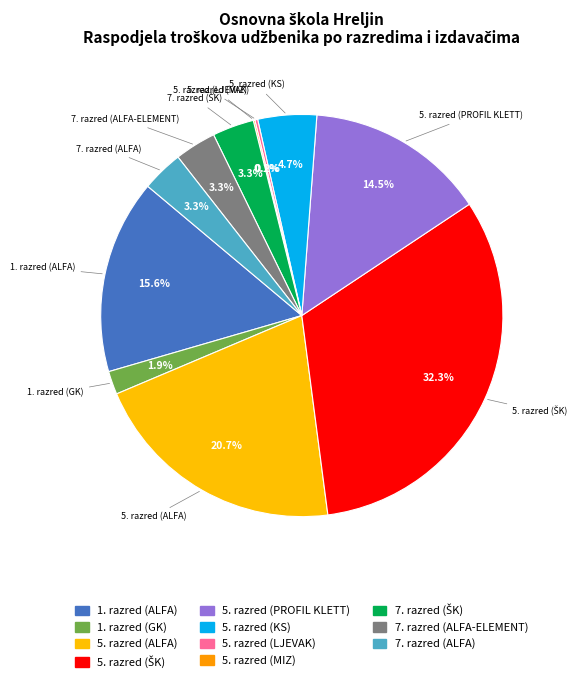

Is it true that 5. razred (ŠK) is 44% of the pie?

False